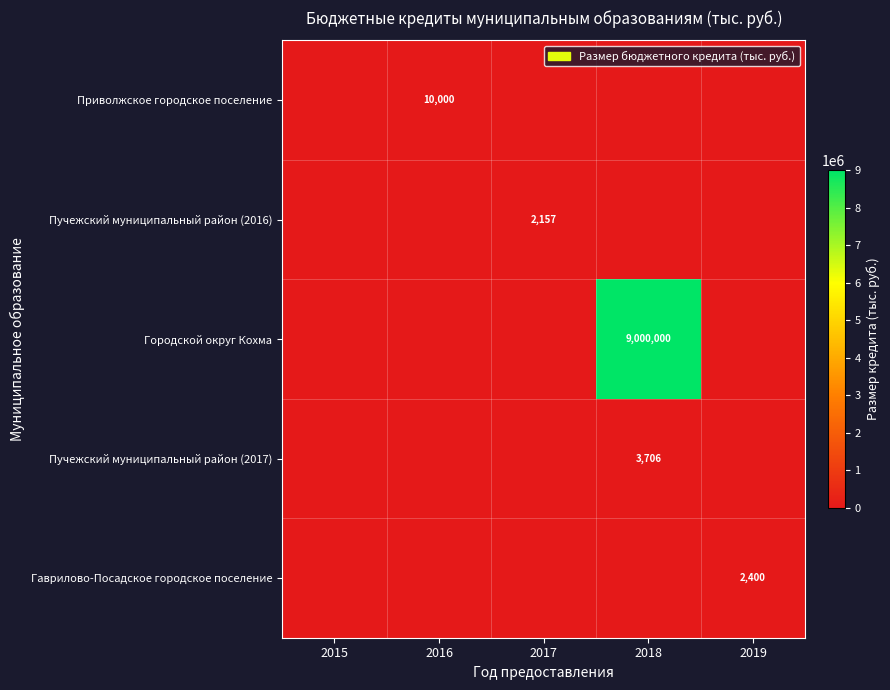

Which label corresponds to the largest value in the chart?

2018